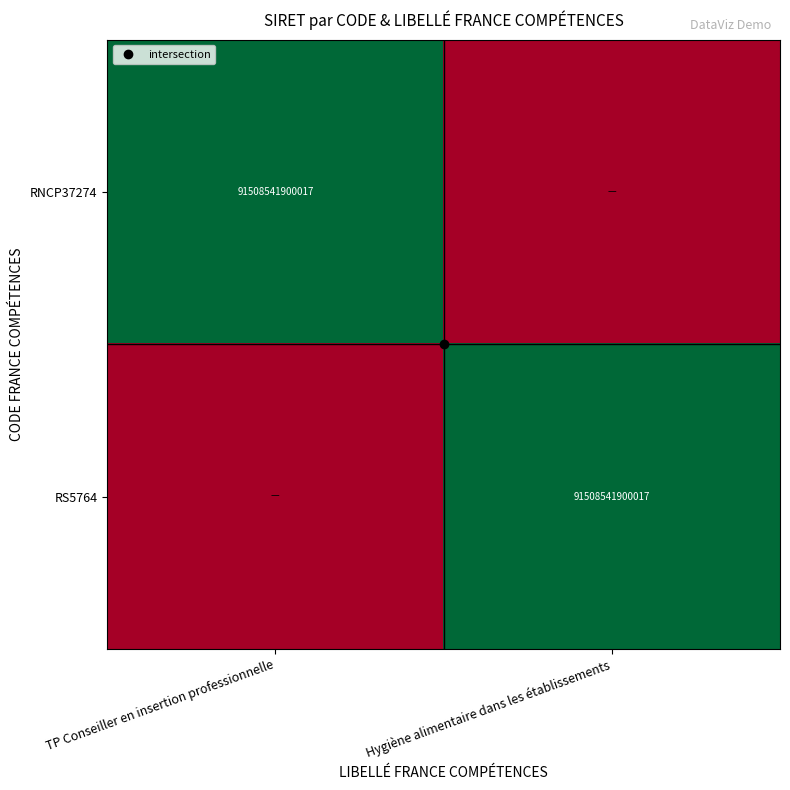

List the series in order of their peak value, highest first.

RNCP37274, RS5764